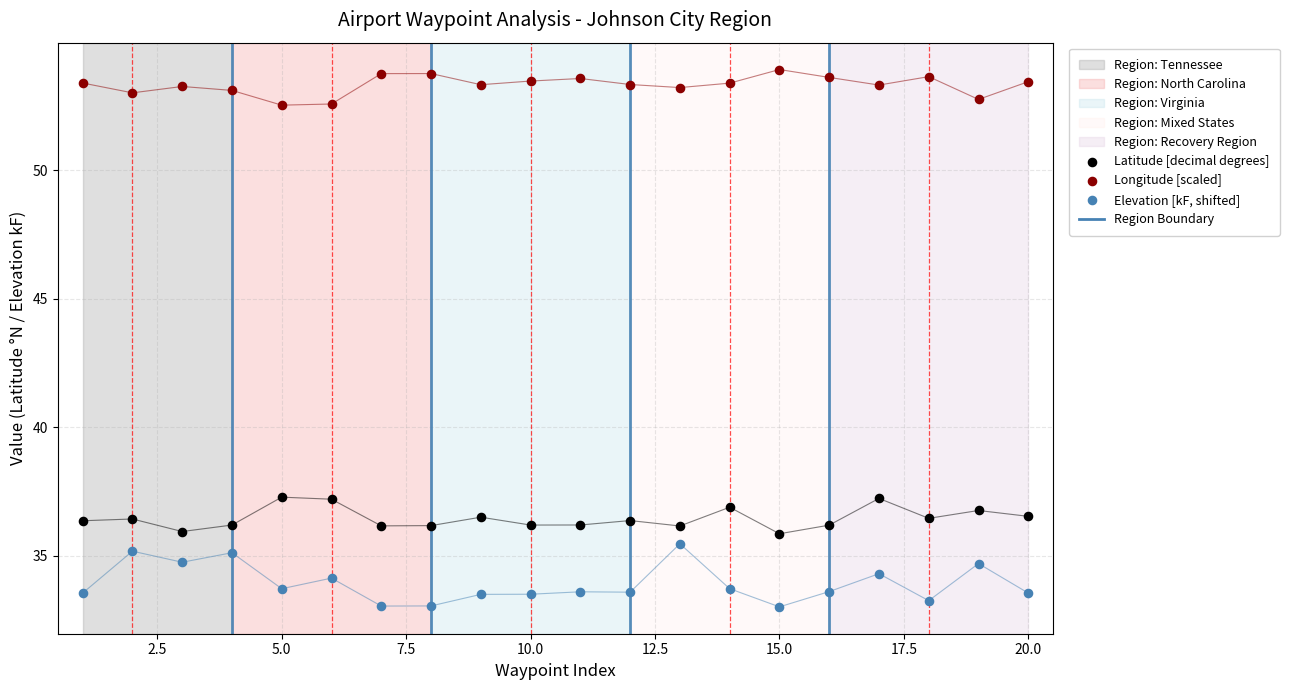

Which series has the widest spread of Y values?

Elevation [kF, shifted]